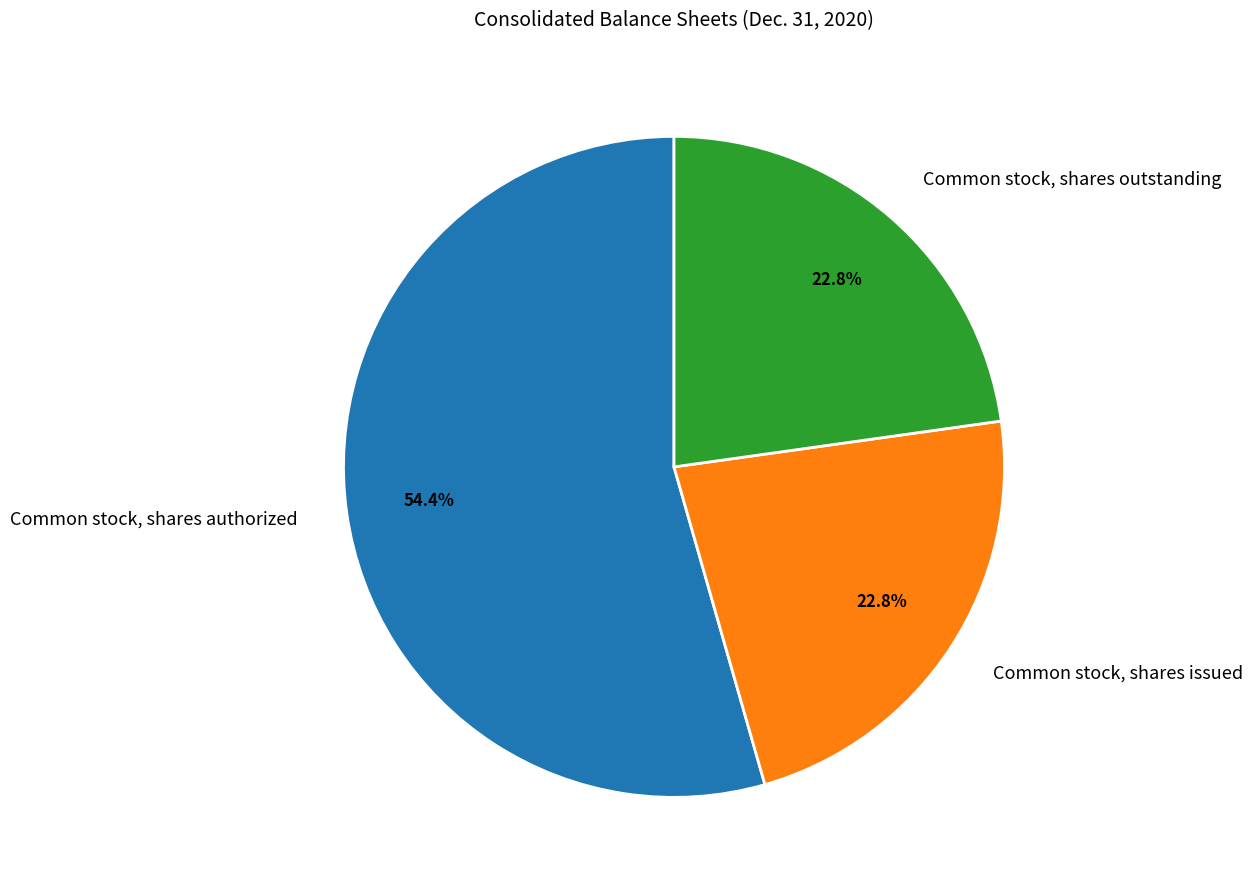

How many segments does this pie chart have?

3